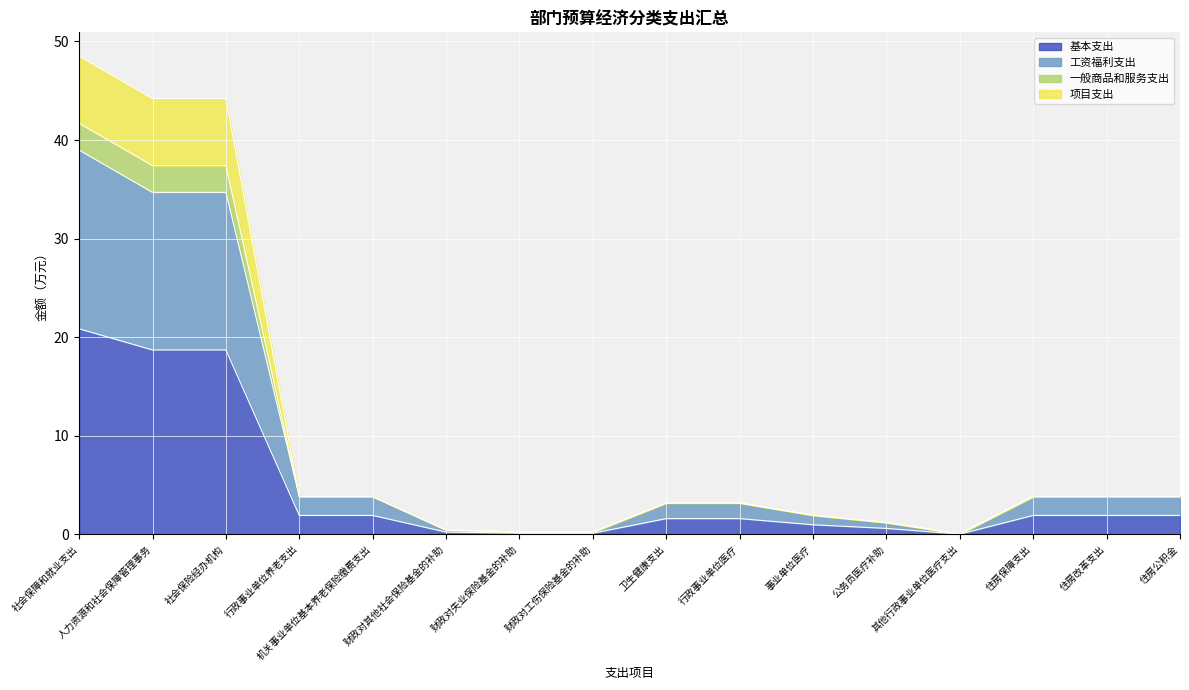

What is the label of the 8th point from the right?

卫生健康支出